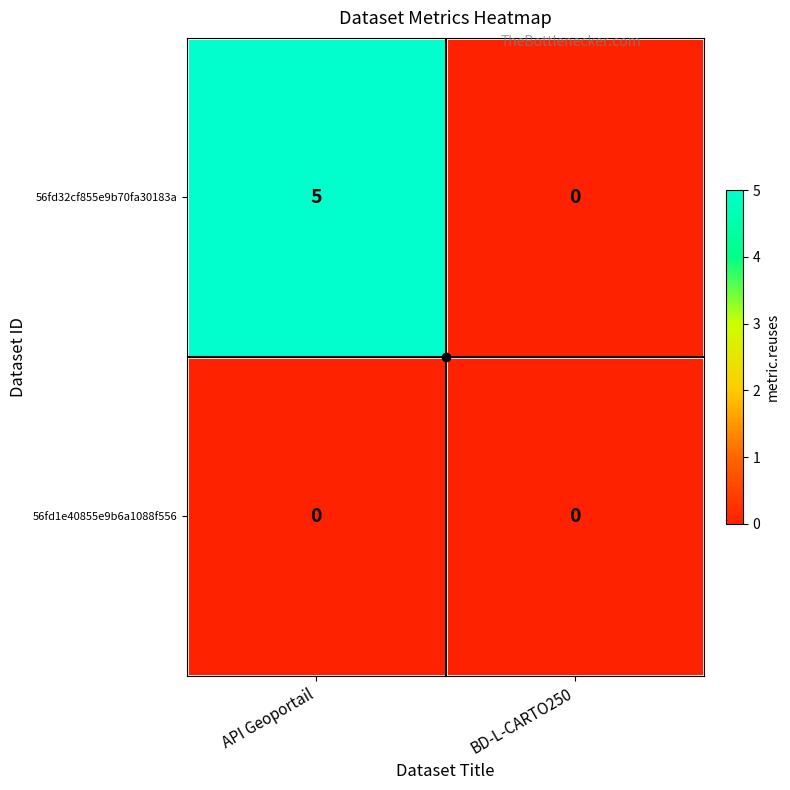

What is the maximum value shown in the chart?

5